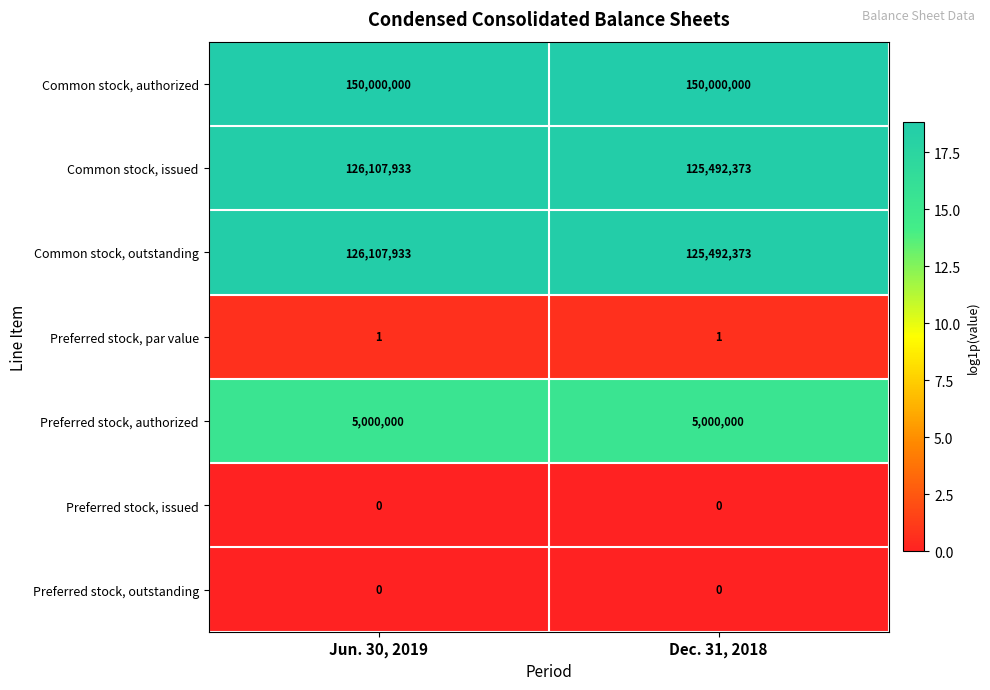

The Common stock, authorized series shows 252953089 at Dec. 31, 2018. True or false?

False